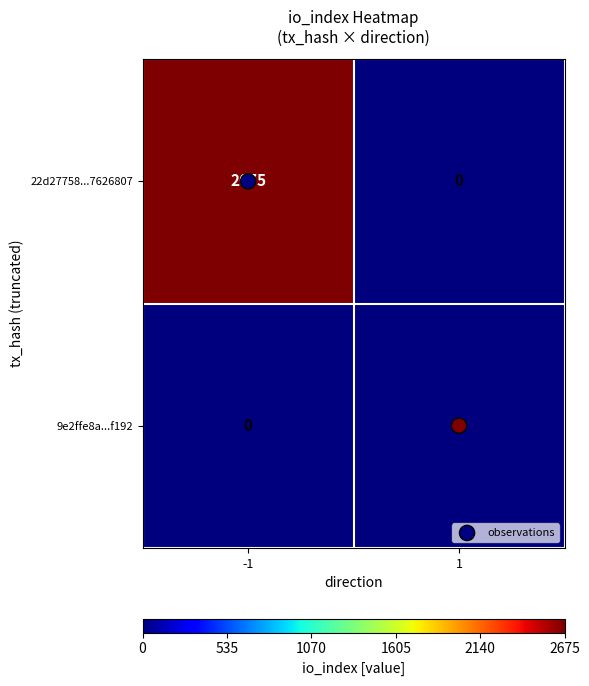

Read the 22d27758...7626807 value at -1, to the nearest 50.

2700